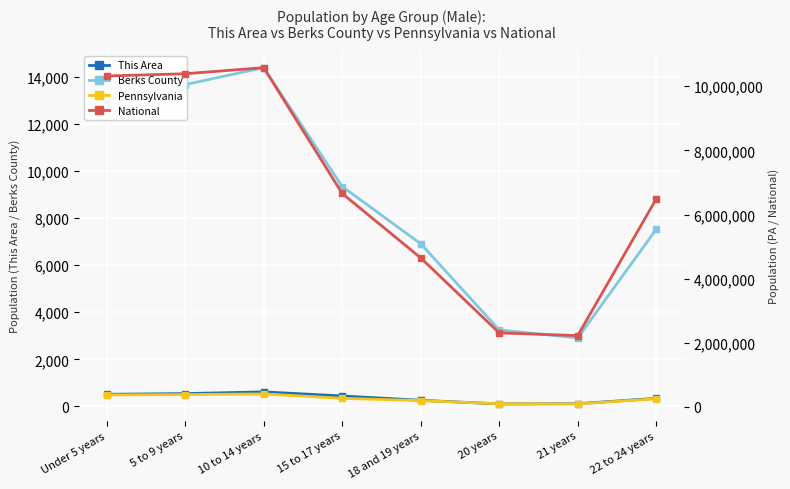

What are all the series names shown in the legend?

This Area, Berks County, Pennsylvania, National